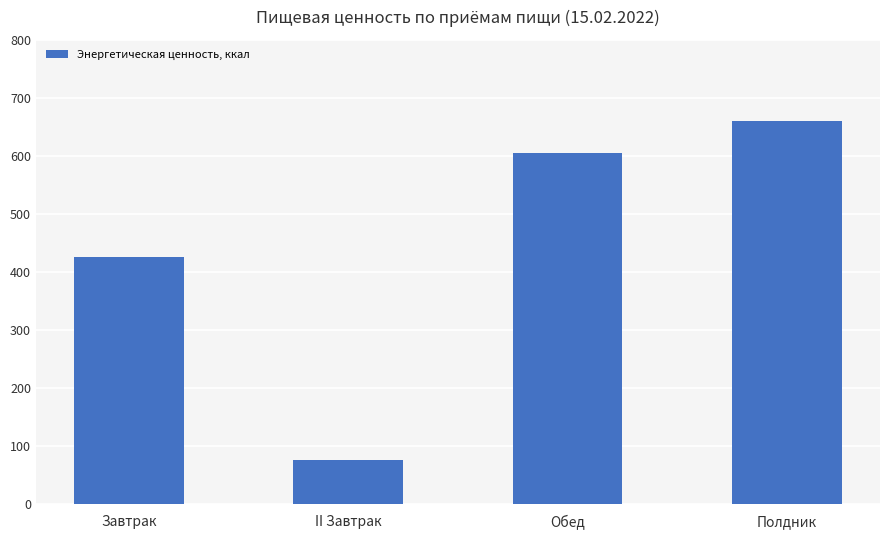

Reading left to right, what are all the values shown in this chart?

Завтрак=425.8	II Завтрак=75.1	Обед=604.6	Полдник=660.7